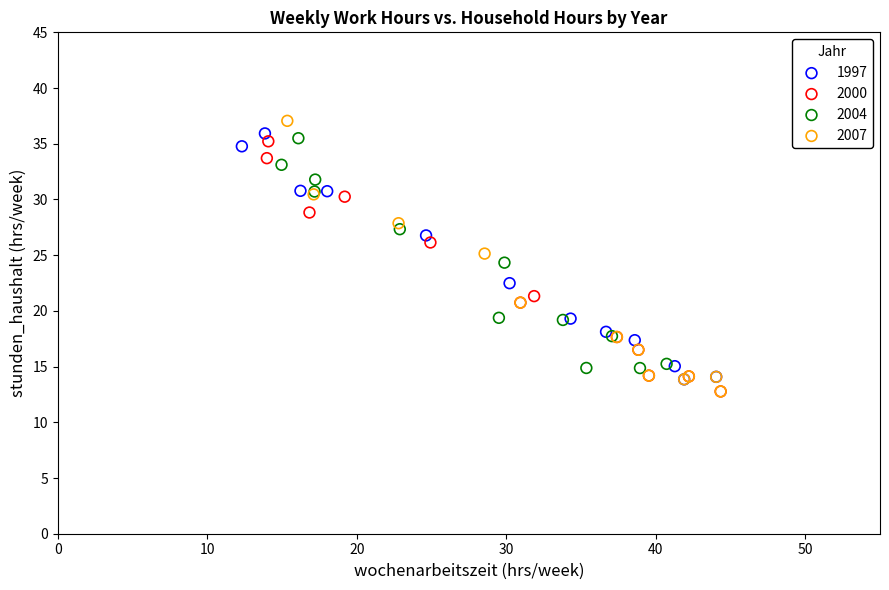

What are all the series names shown in the legend?

1997, 2000, 2004, 2007